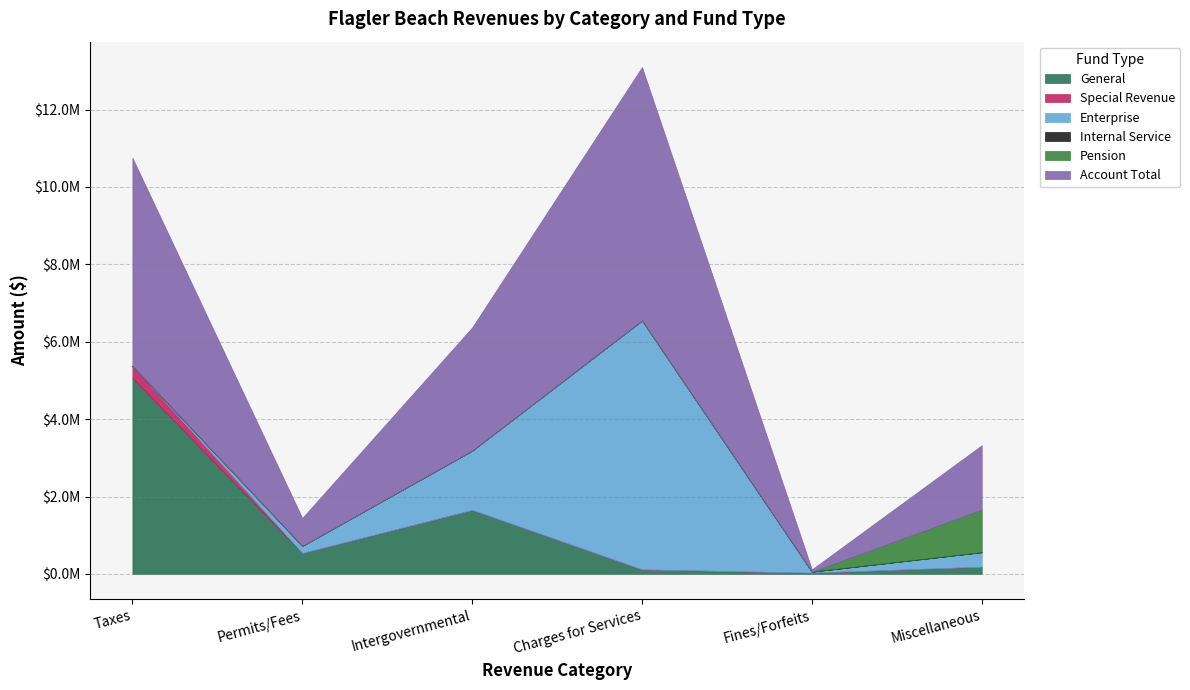

Reading right to left, transcribe all the data shown in this chart.

General: 187129	32864	117894	1655077	541138	5066395
Special Revenue: 0	0	0	0	0	311296
Enterprise: 375053	26501	6431429	1530390	182940	0
Internal Service: 0	0	0	0	0	0
Pension: 1101139	0	0	0	0	0
Account Total: 1663321	59365	6549323	3185467	724078	5377691